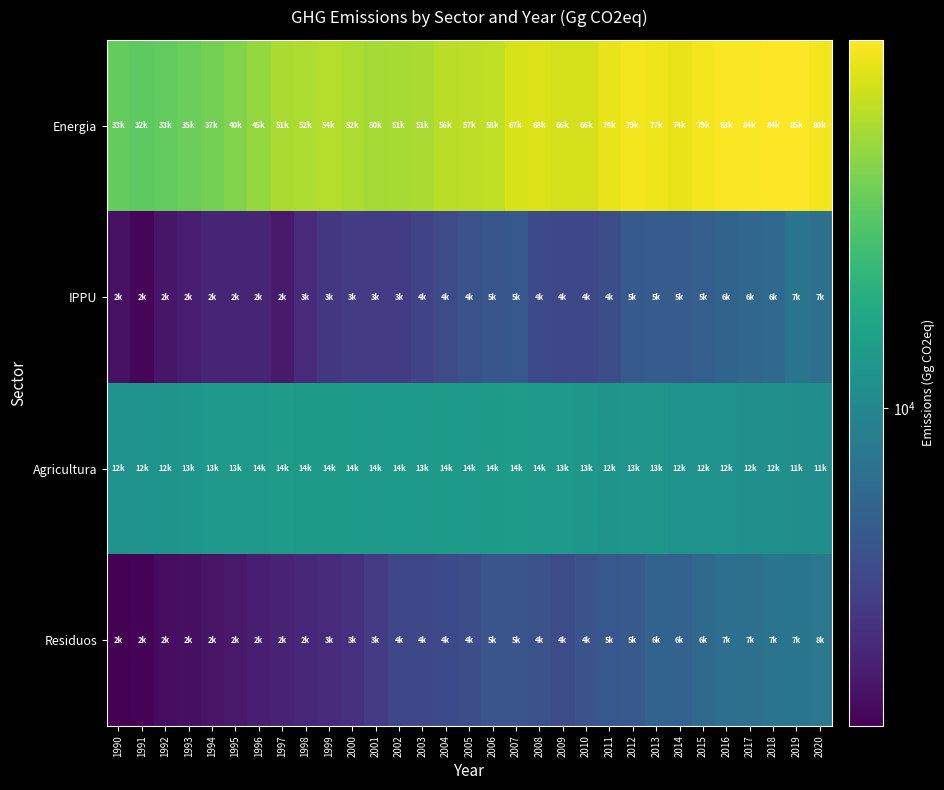

Which series has the widest spread of values?

Energia